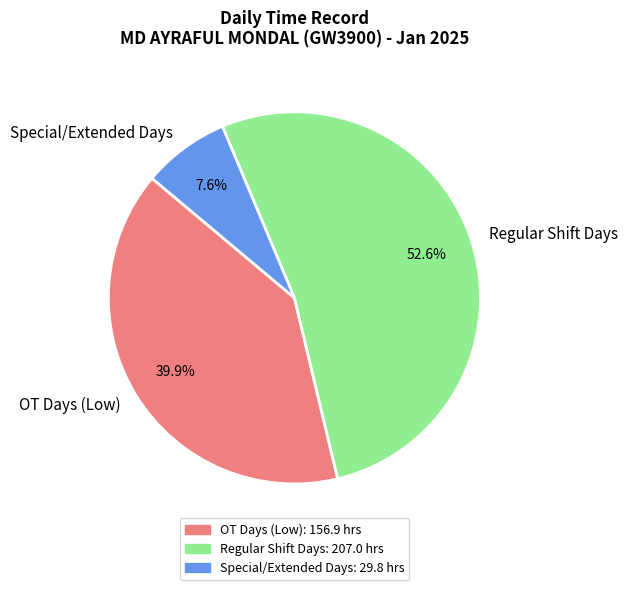

Which slice is the smallest?

Special/Extended Days